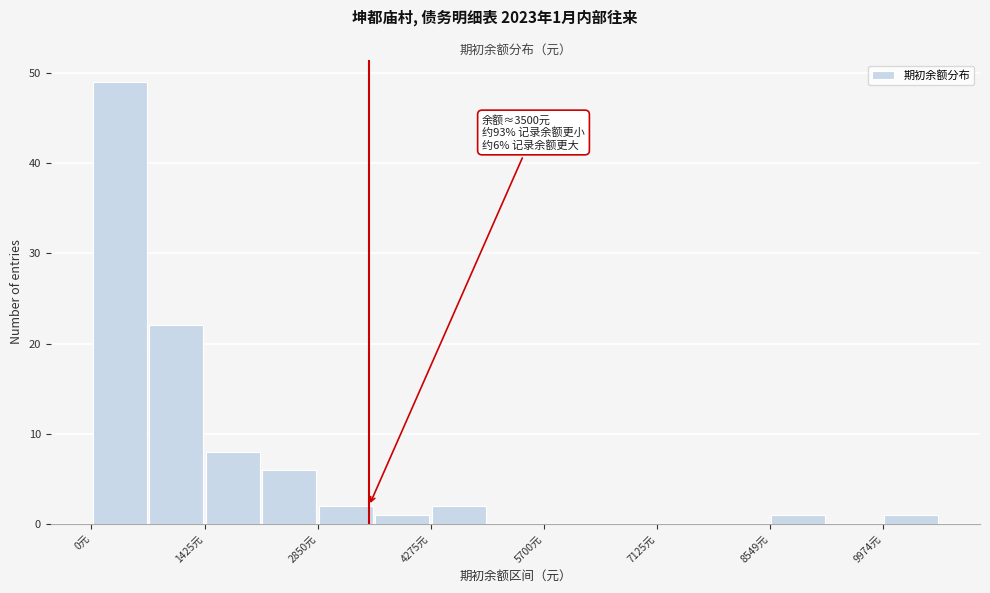

Around what value on the x-axis is the tallest bar? Give the approximate position of its centre, as read against the axis.

400